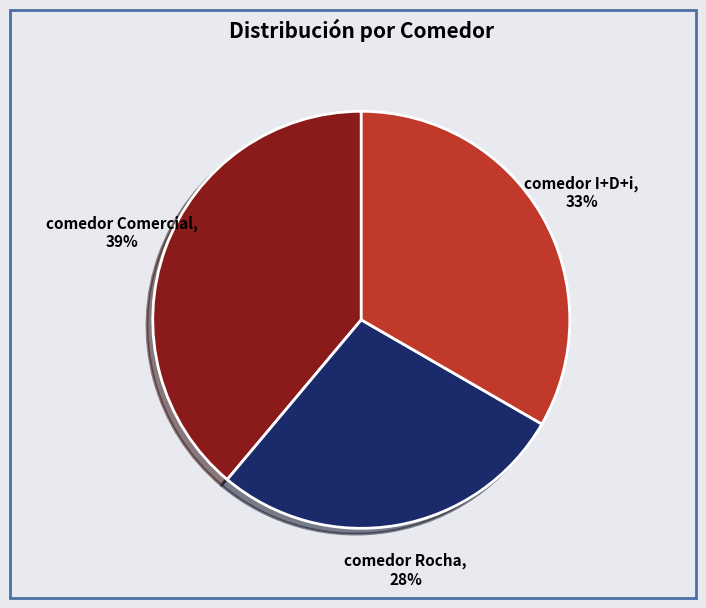

To the nearest percent, what is the average slice percentage?

33%